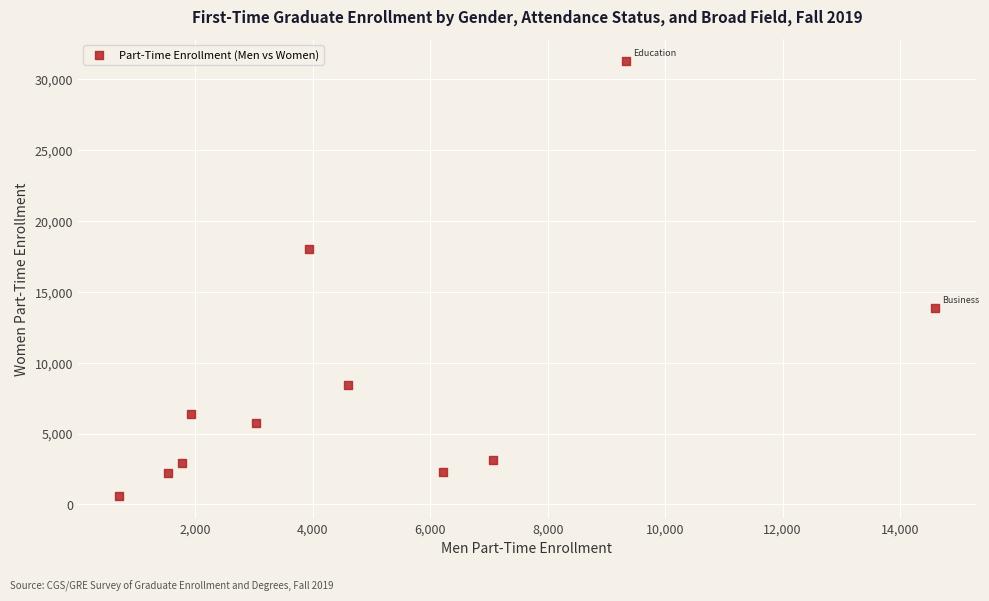

What is the average X value?

4979